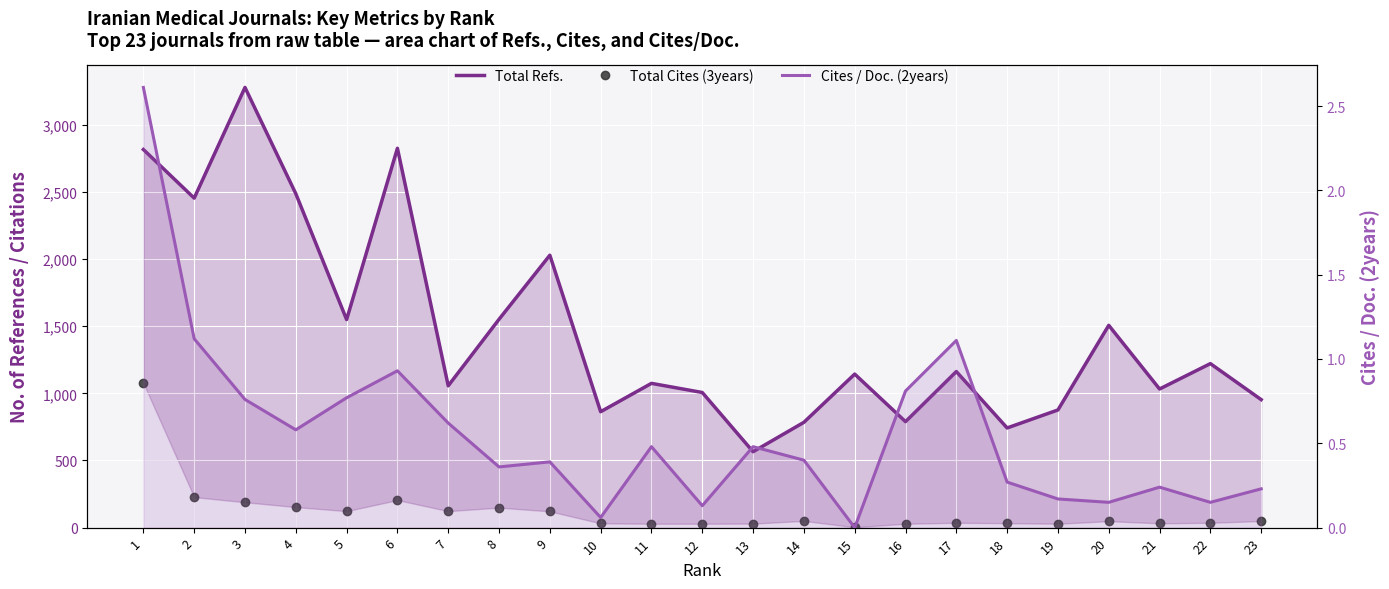

Which series has the largest range (max minus min)?

Total Refs.